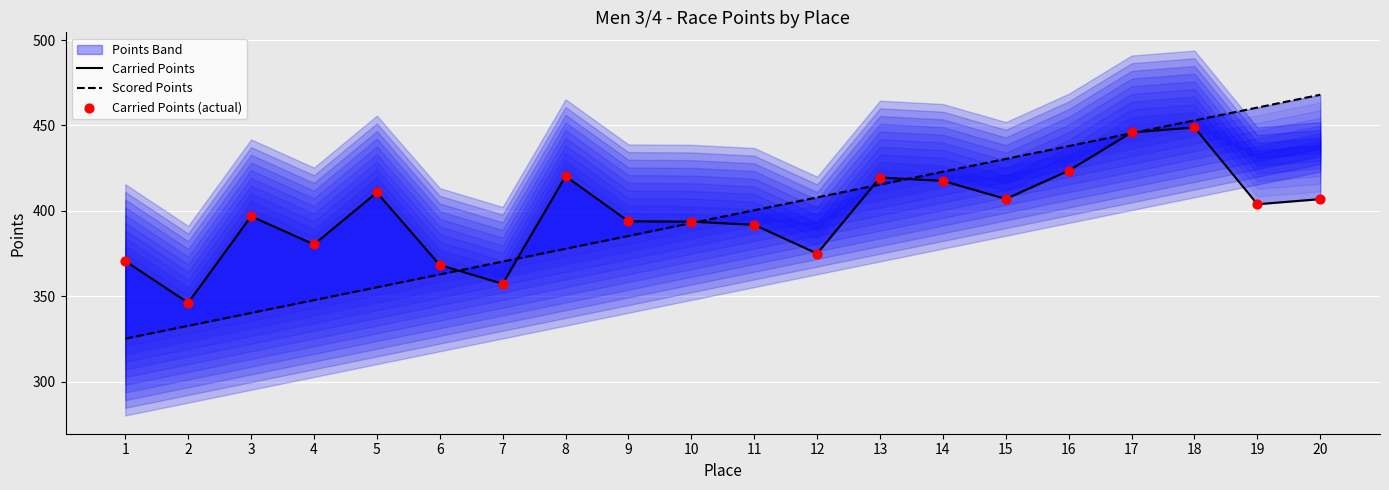

Which series has the largest total across all categories?

Carried Points